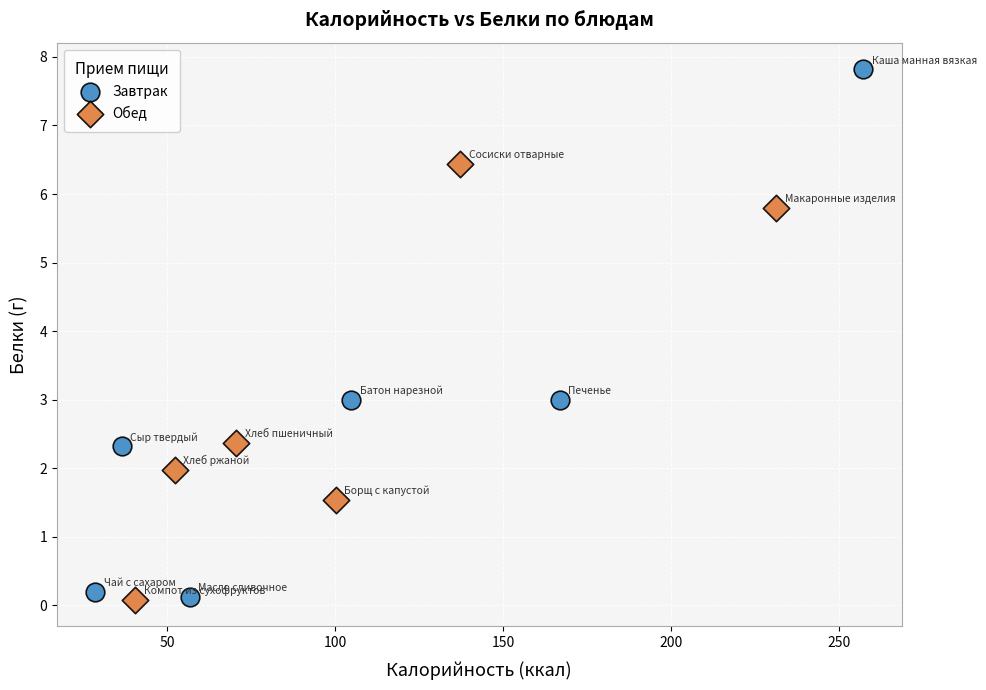

Which series contains the highest Y value?

Завтрак